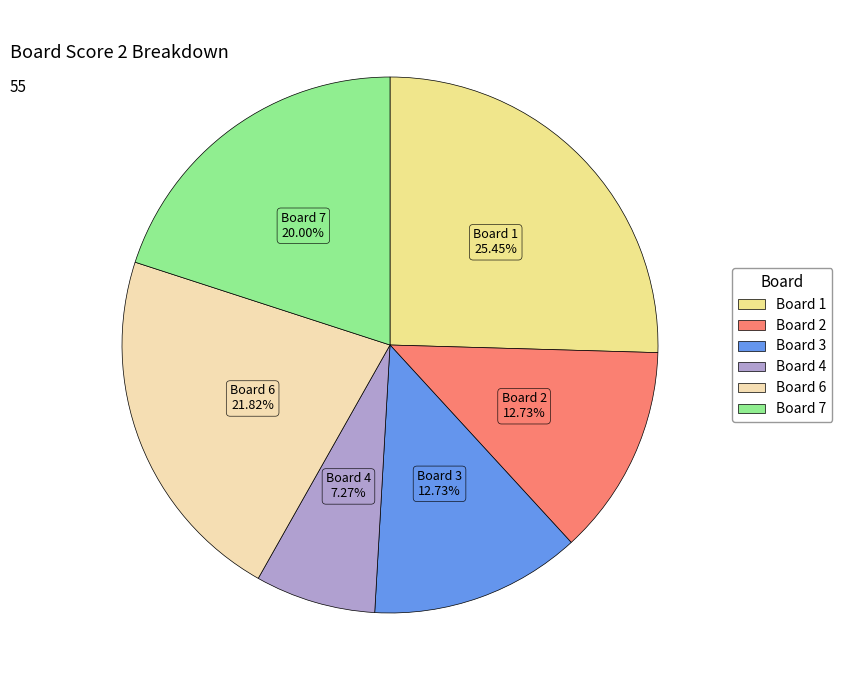

Is there any slice that represents more than half of the pie?

No